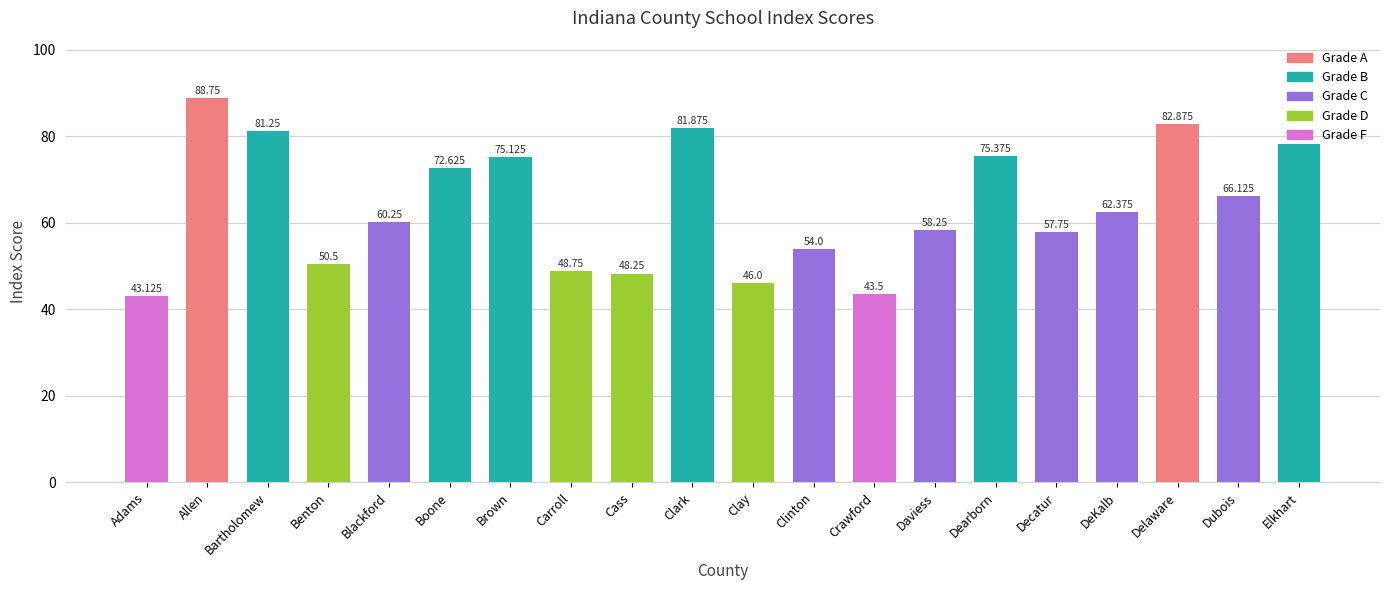

Is it true that the value at Allen is 151.0?

False